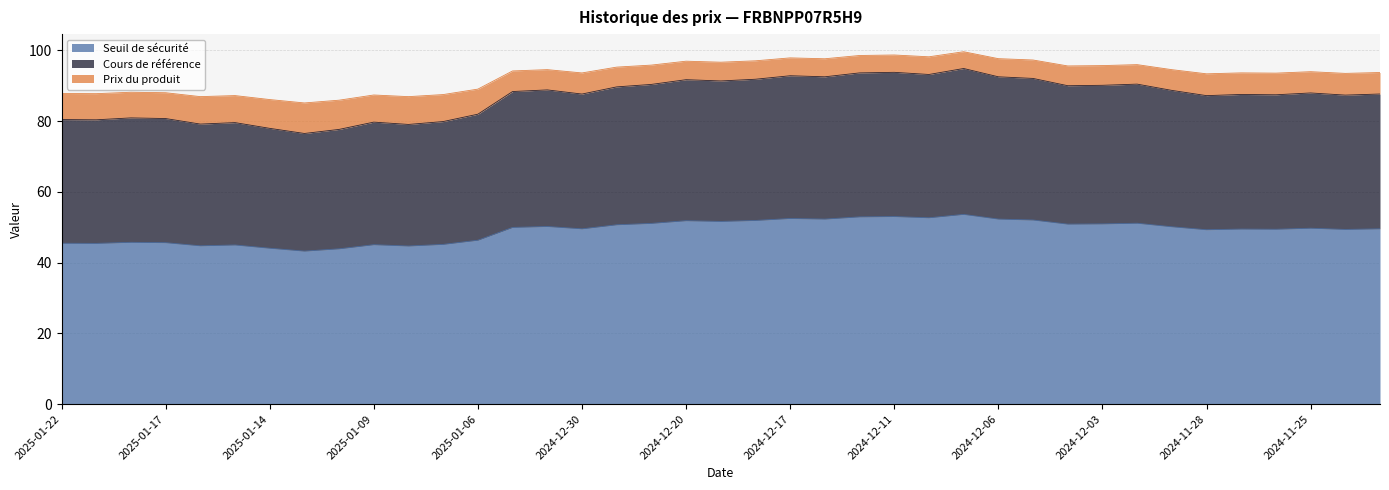

At how many categories does at least one series exceed 88?

29